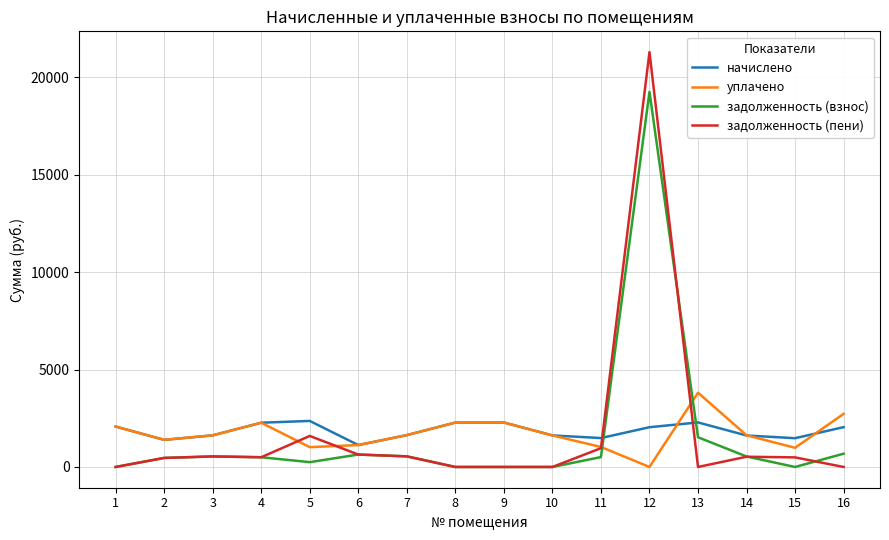

What is the spread (max minus min) of values at 6?

487.2